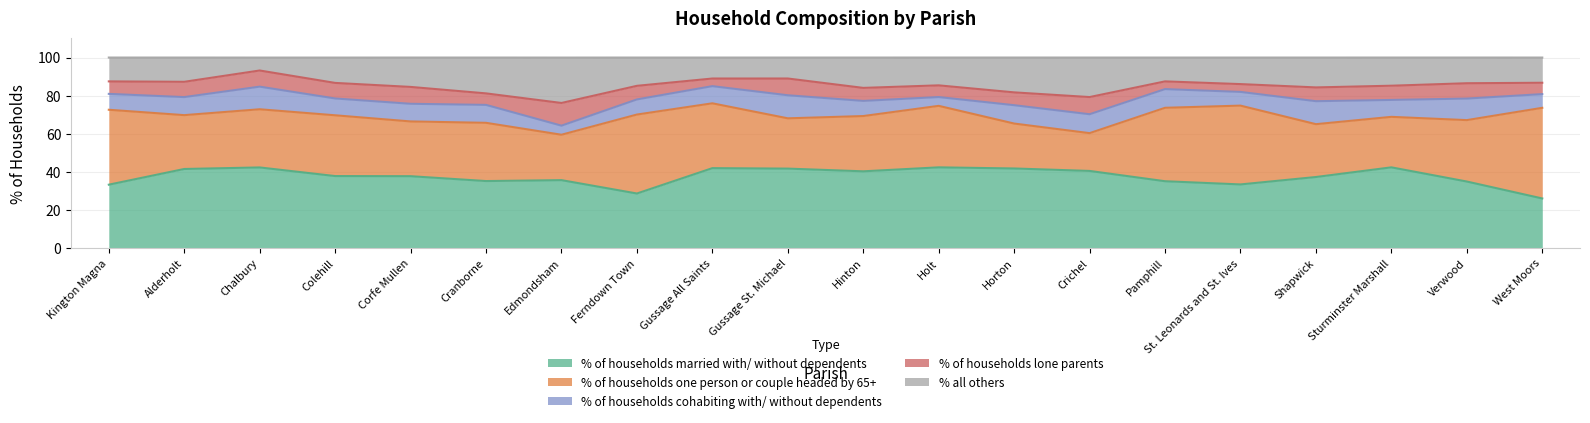

What is the label of the 2nd point from the right?

Verwood